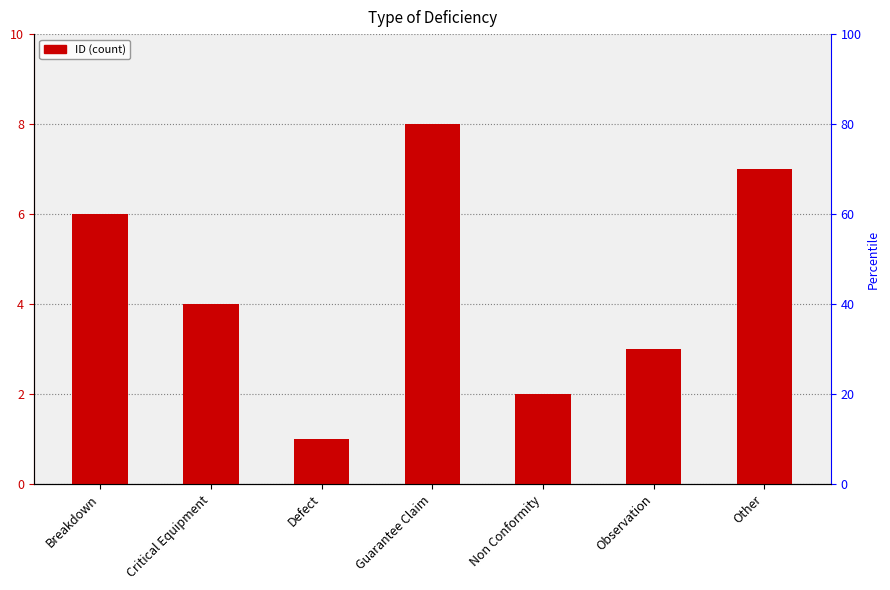

What is the change in value from Guarantee Claim to Other?

-1